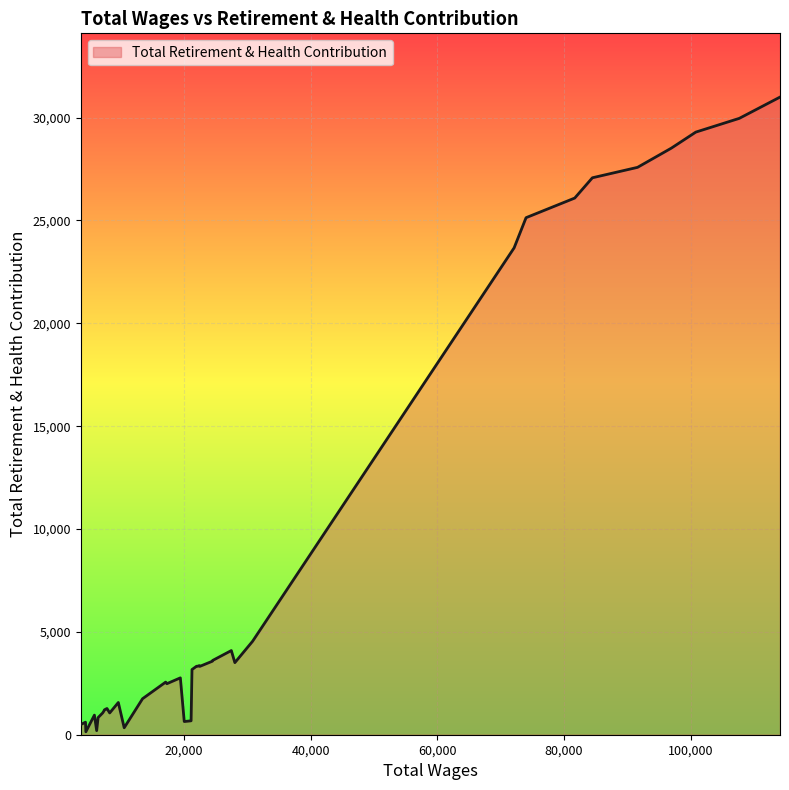

What is the difference between the maximum and minimum values?

30851